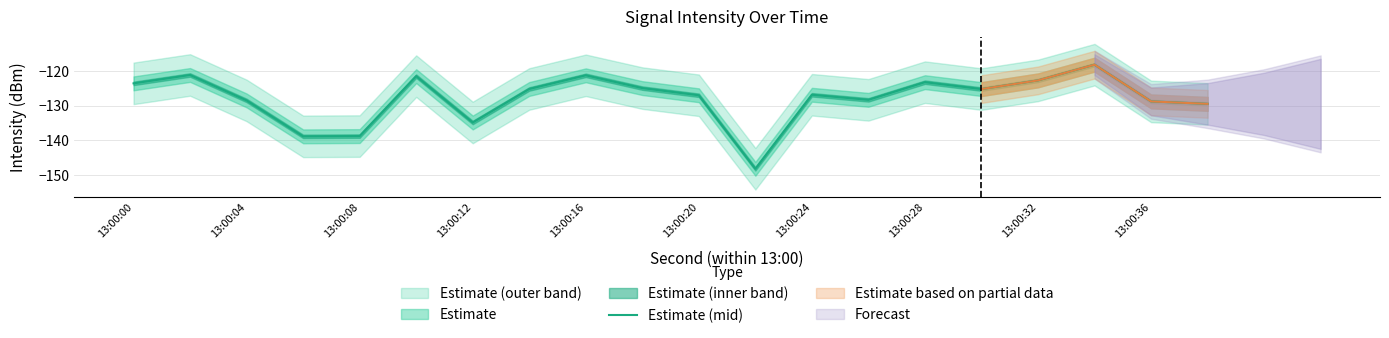

Is this an area chart (filled region under the line)?

No